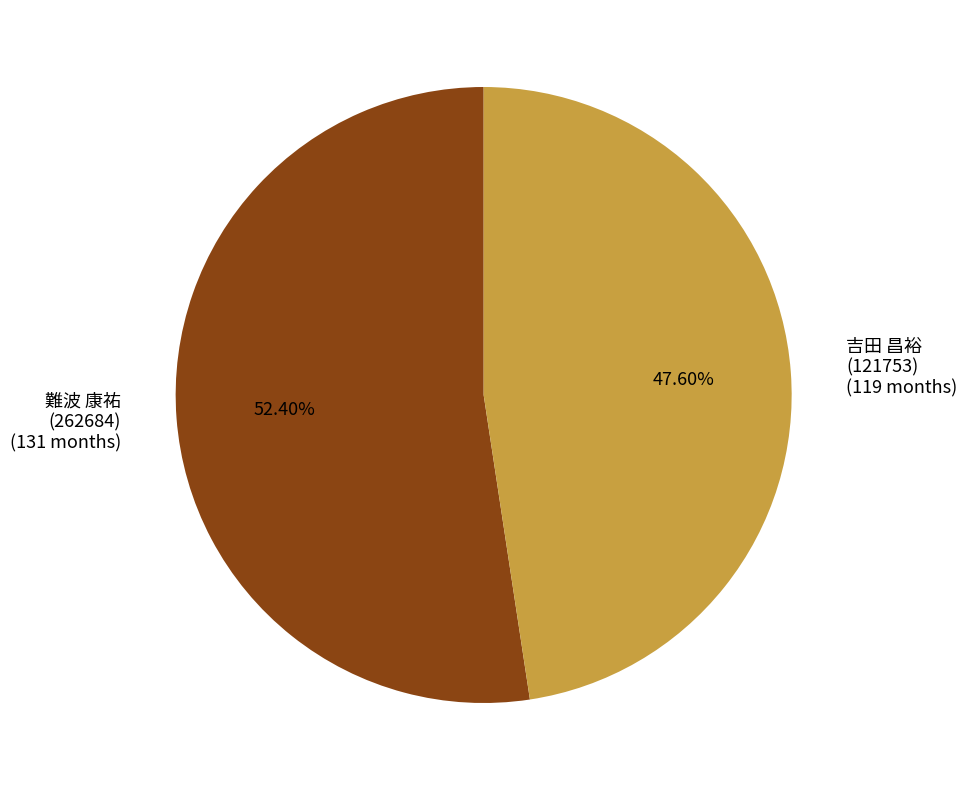

How many segments does this pie chart have?

2